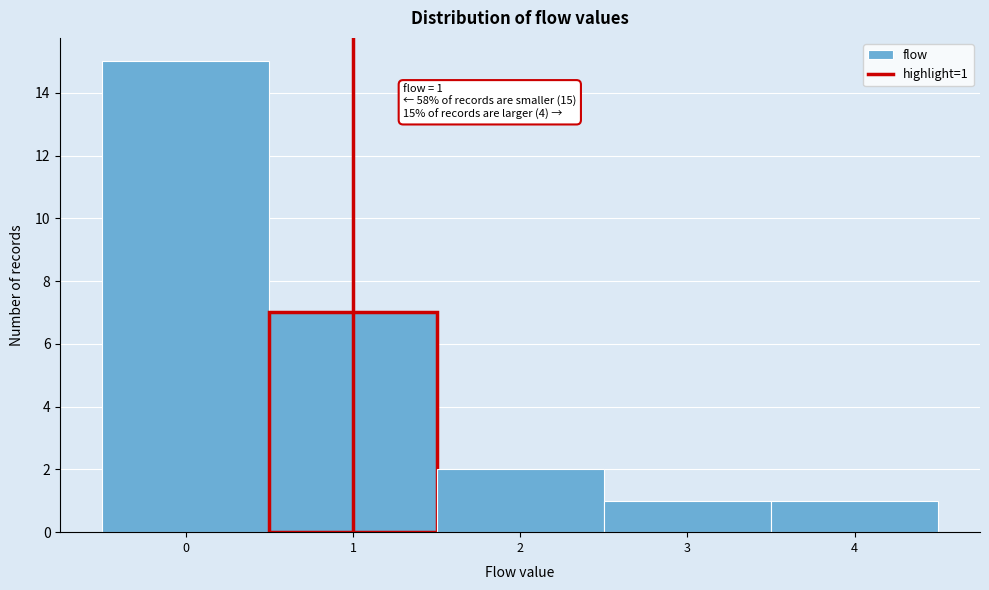

Which range on the x-axis has the tallest bar?

-0.5 to 0.5